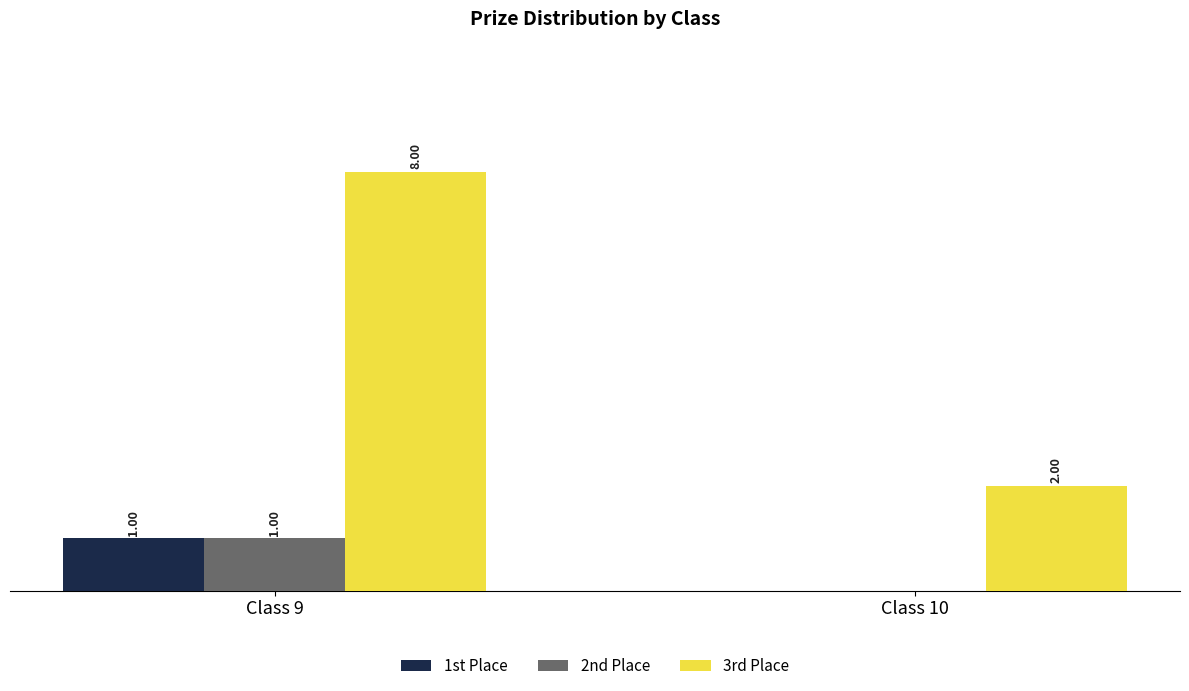

Are the bars grouped side by side (vs. stacked)?

Yes